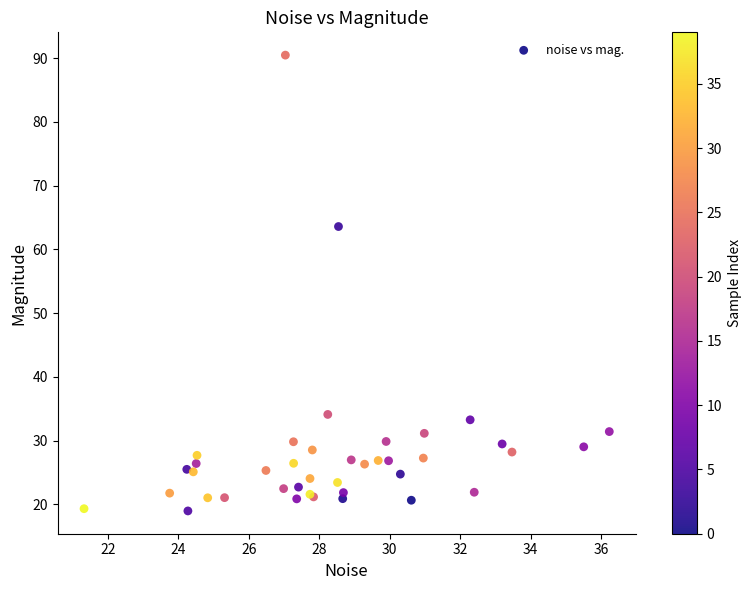

What Y value in the scatter plot is closest to 54?

63.6